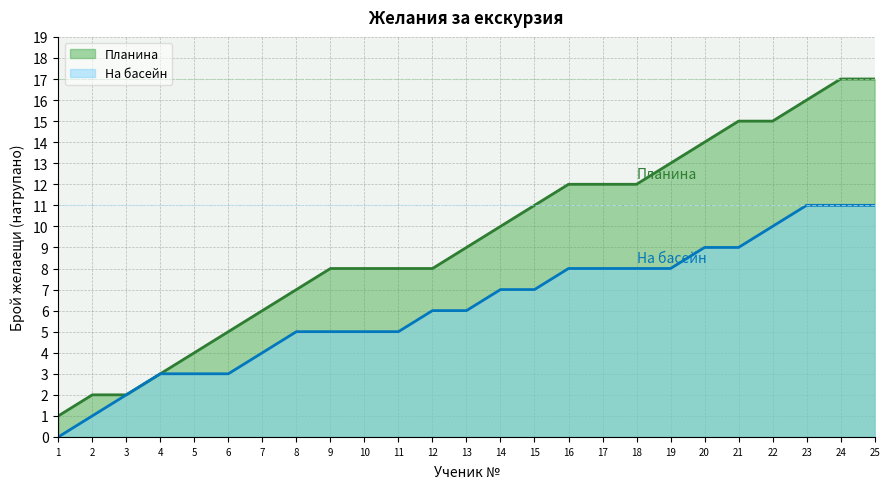

What is the maximum value shown in the chart?

17